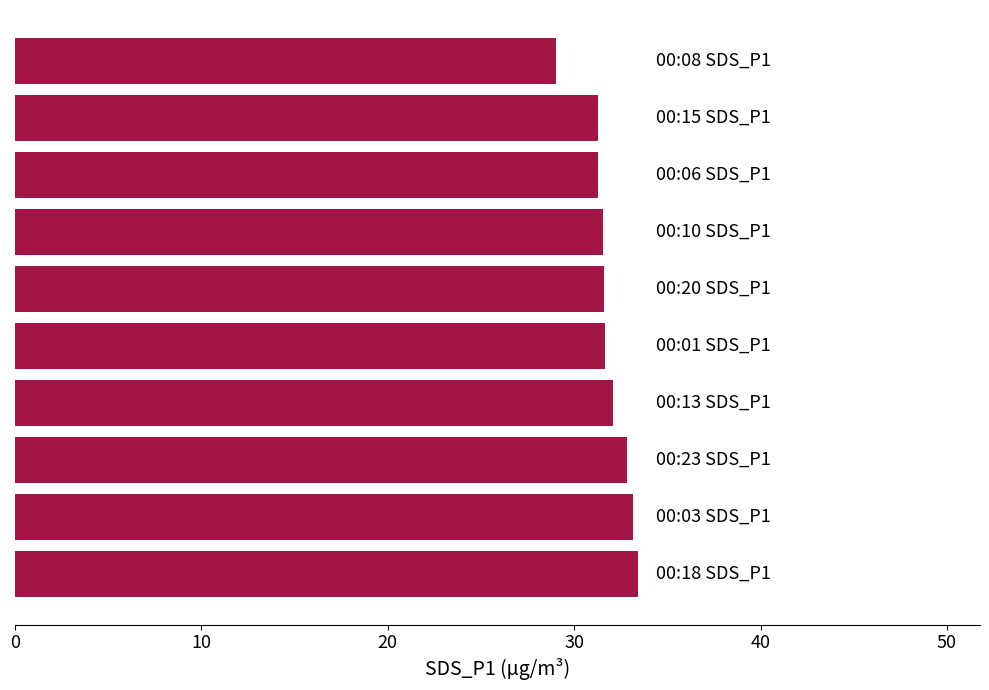

Are the bars horizontal?

Yes